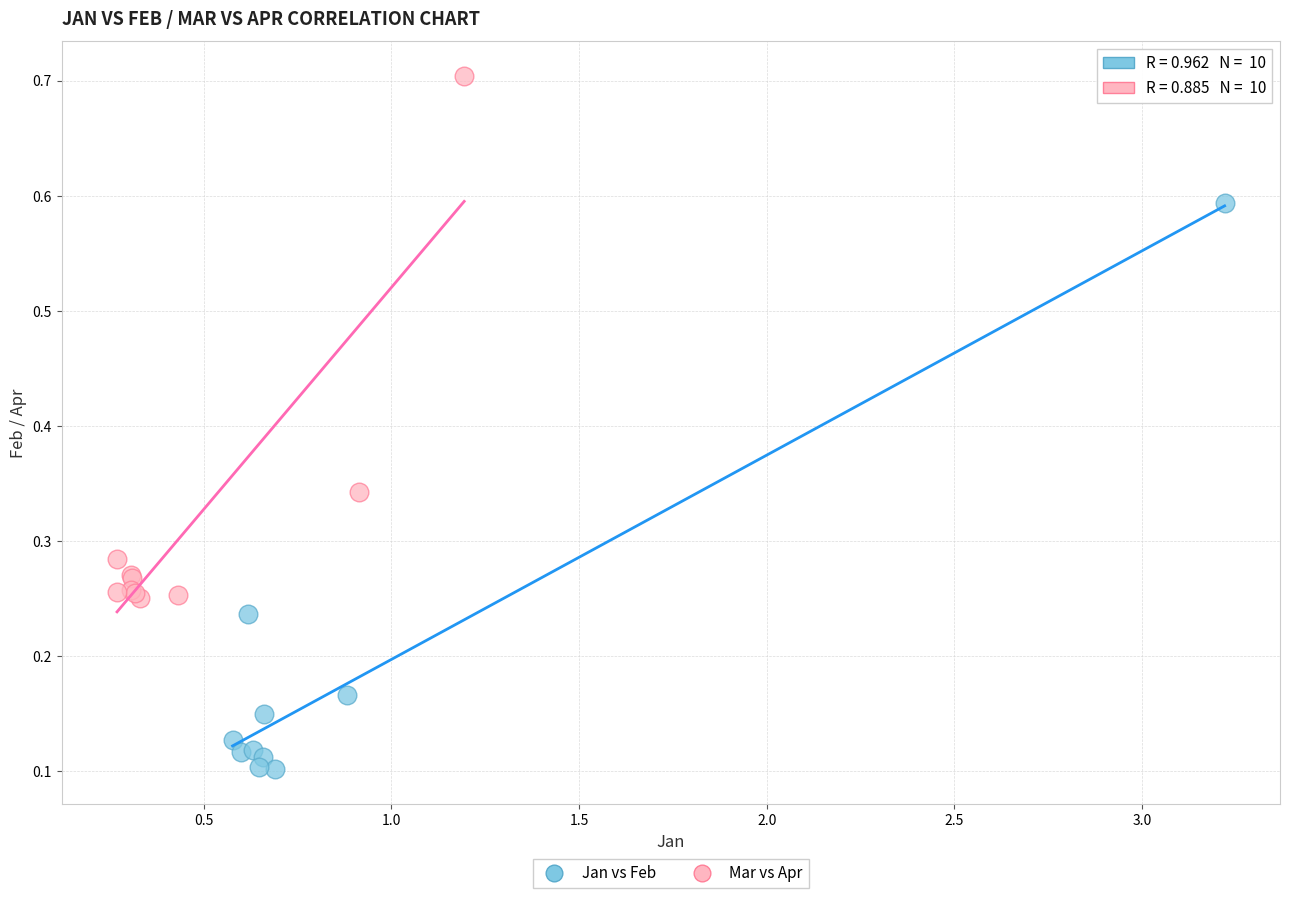

Which series reaches the maximum Y coordinate?

Mar vs Apr